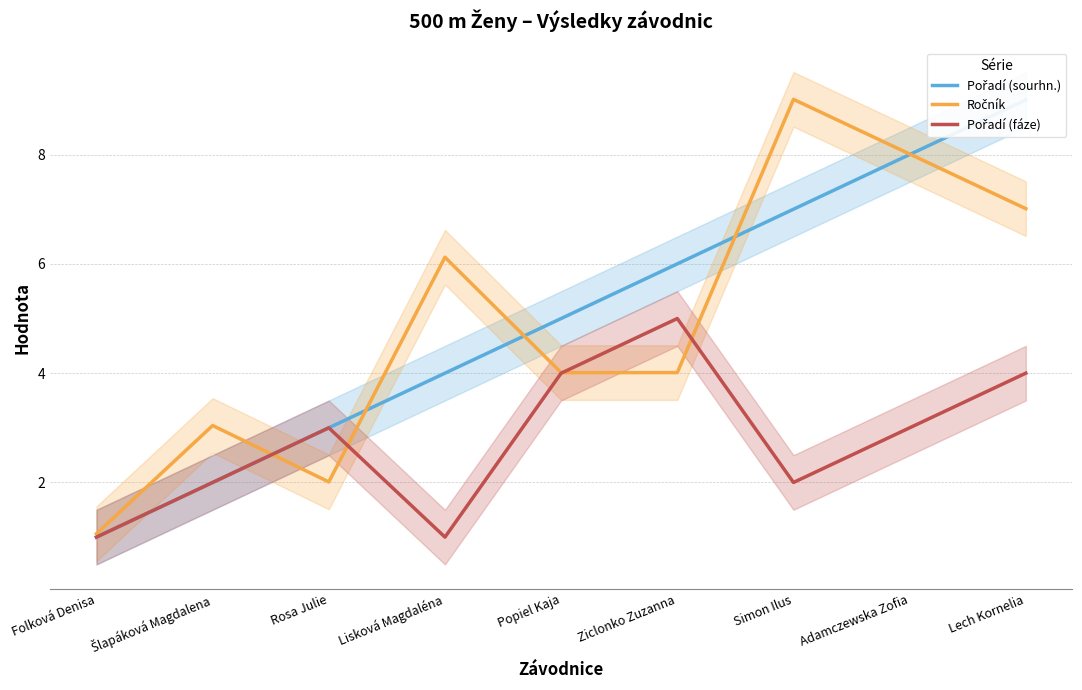

What is the difference between the highest and lowest values at Folková Denisa?

0.1